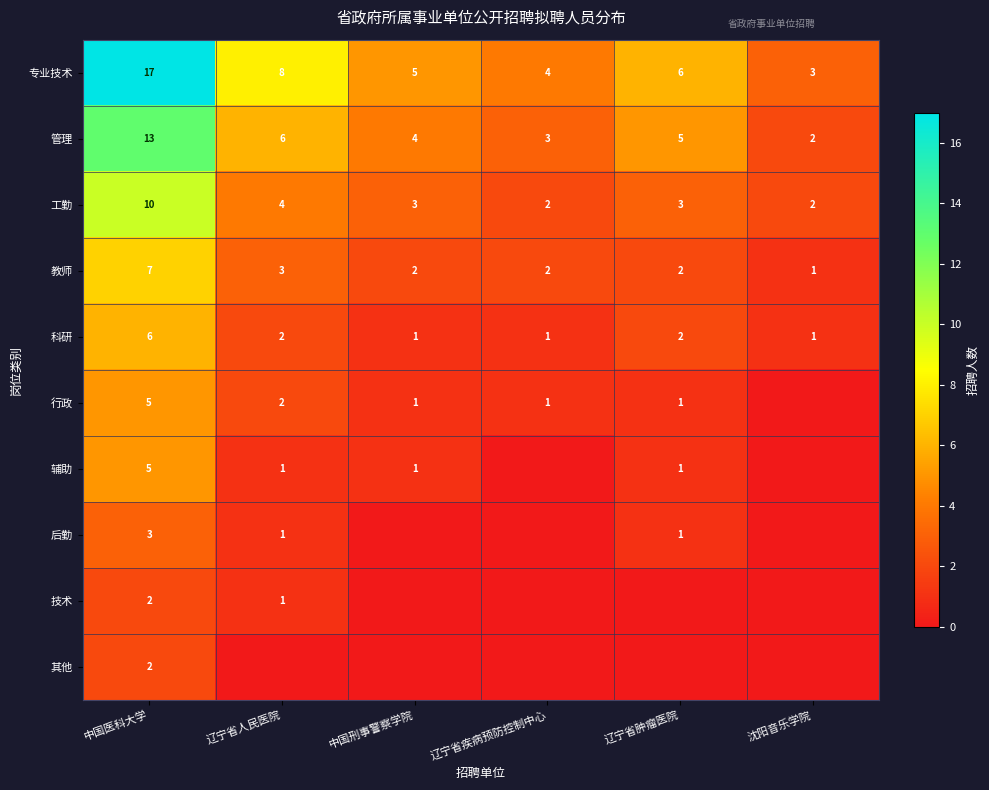

What is the average value of the 教师 series?

3